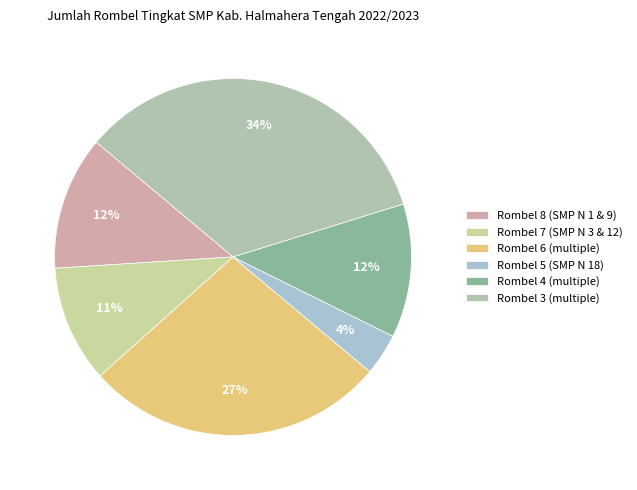

Count the number of slices in the pie.

6